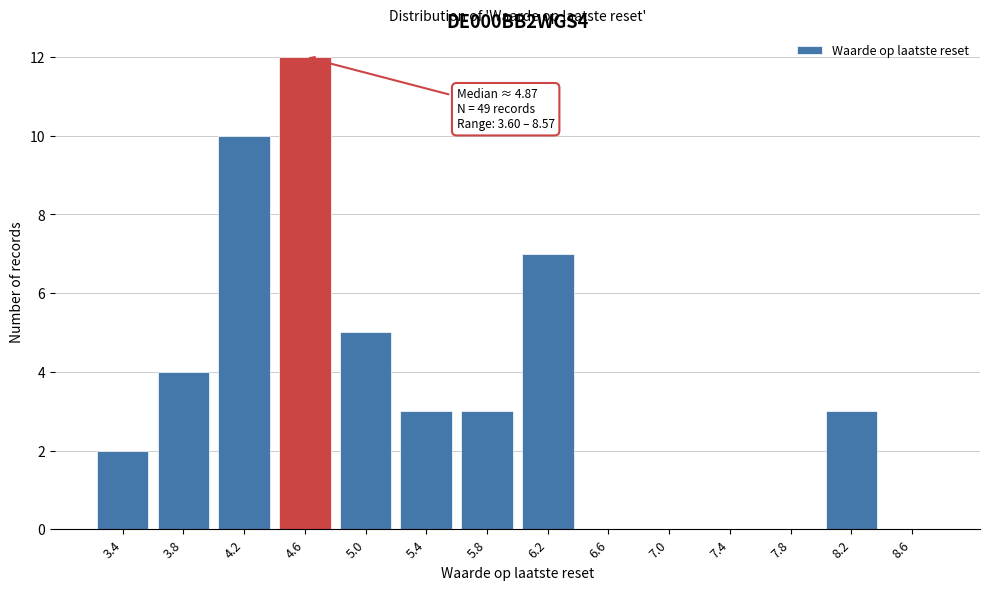

Reading right to left, list all the values displayed in this chart.

8.6=0	8.2=3	7.8=0	7.4=0	7.0=0	6.6=0	6.2=7	5.8=3	5.4=3	5.0=5	4.6=12	4.2=10	3.8=4	3.4=2